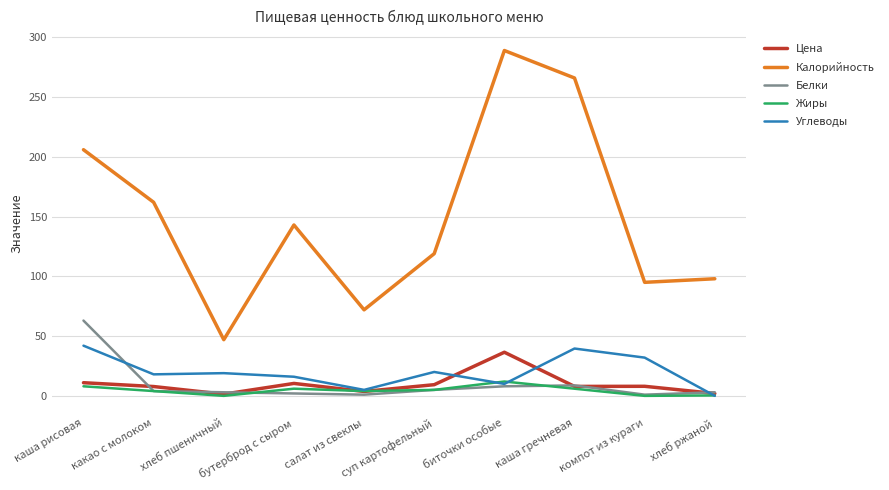

How many categories are shown in the chart?

10